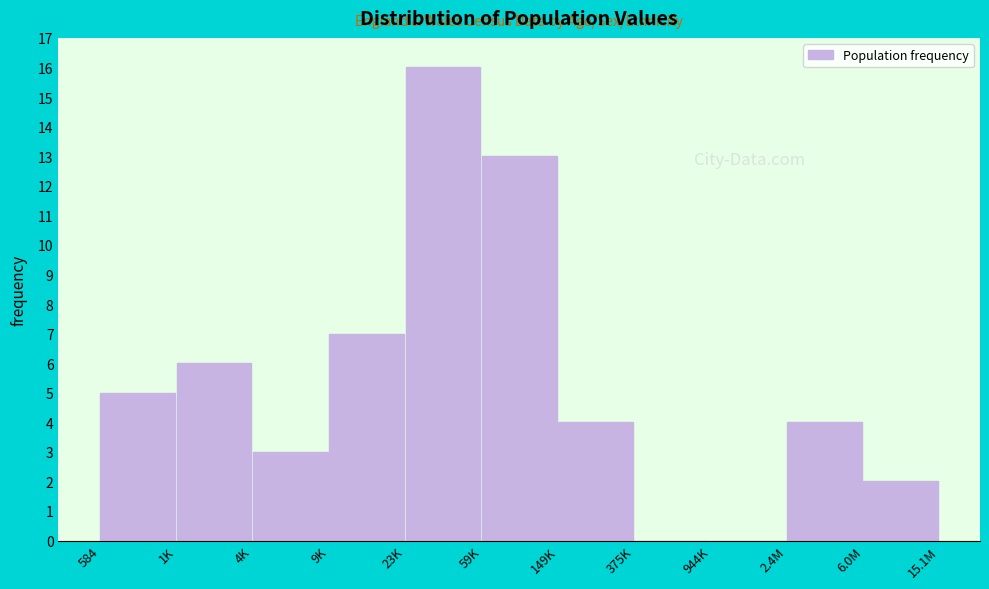

Reading left to right, transcribe all the data shown in this chart.

584=5	1K=6	4K=3	9K=7	23K=16	59K=13	149K=4	375K=0	944K=0	2.4M=4	6.0M=2